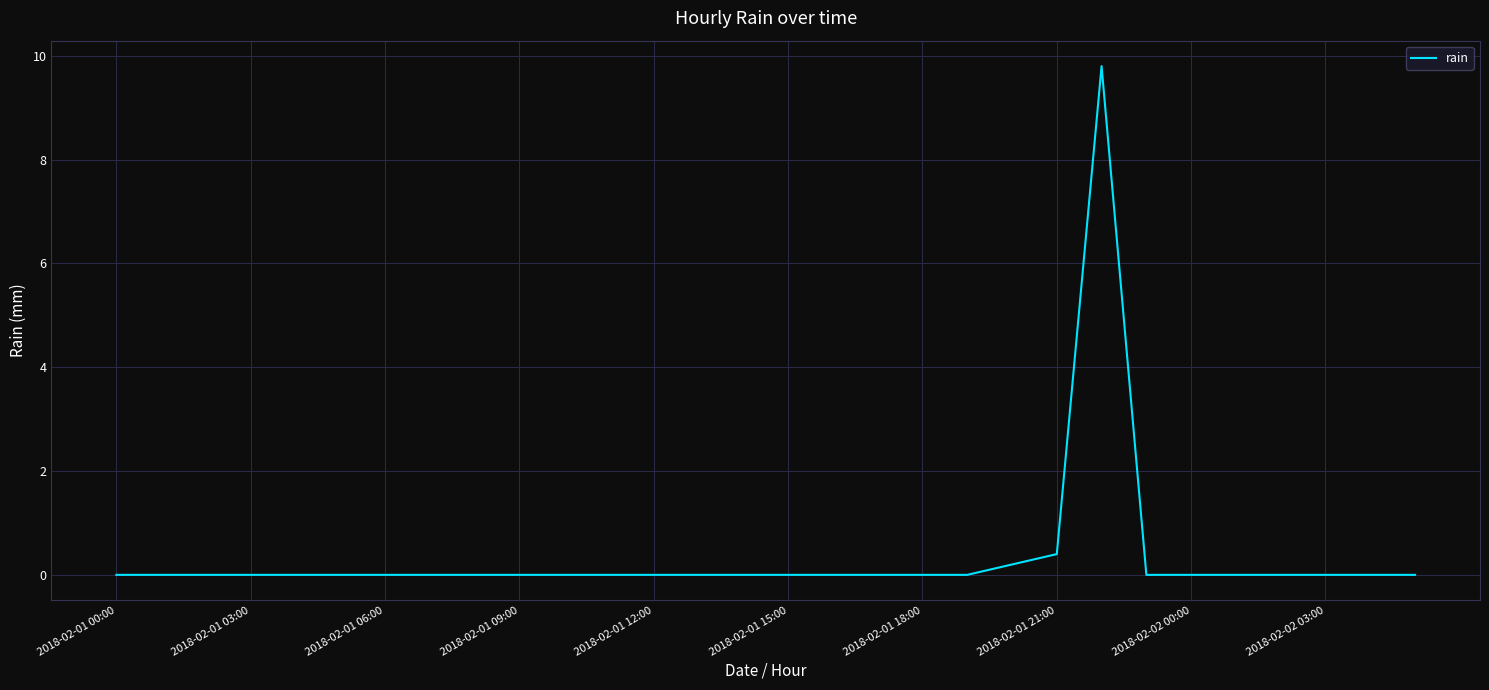

How many lines are shown in the chart?

1